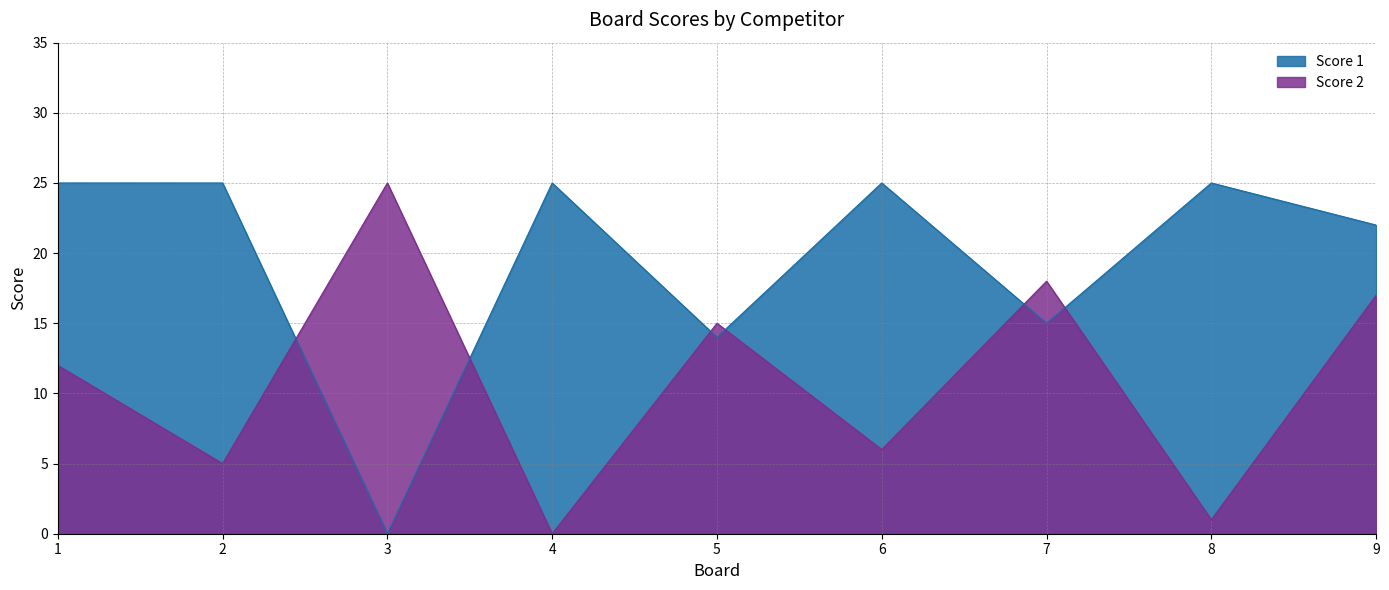

True or false: Score 1 and Score 2 cross at least once.

True